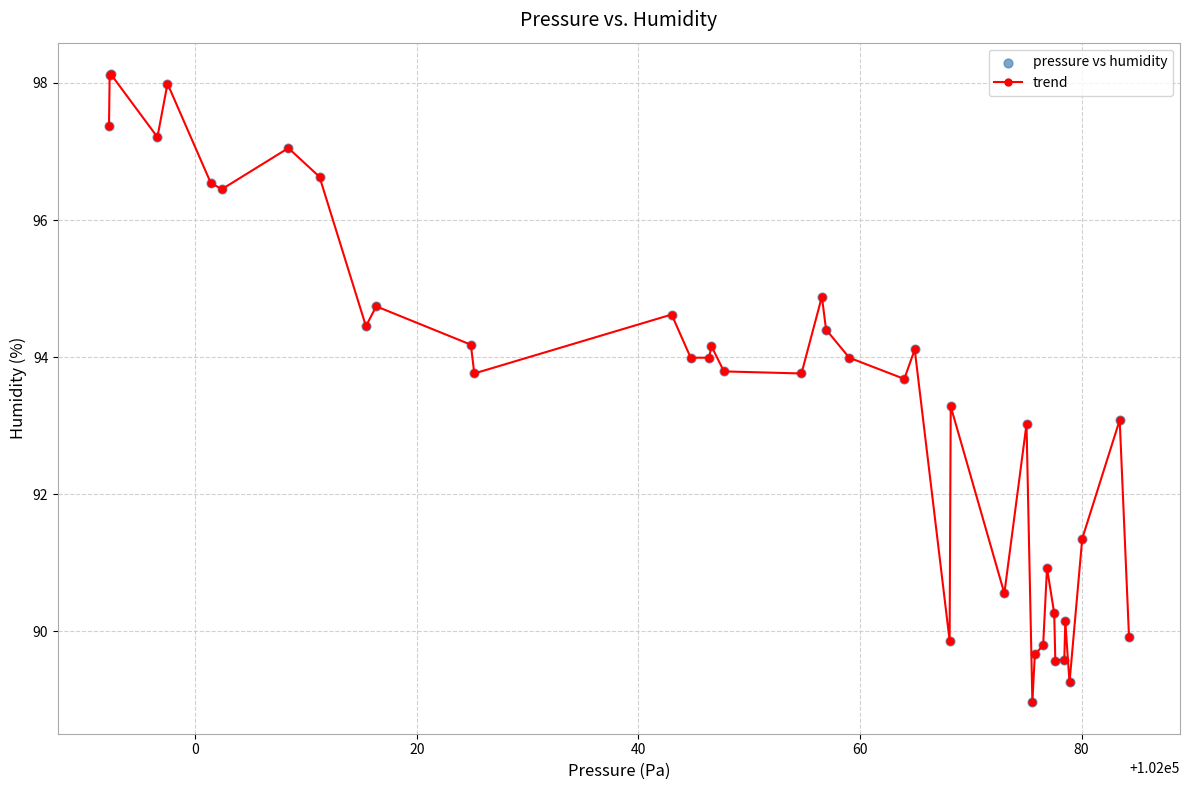

What is the difference between the second highest and minimum values?

9.2